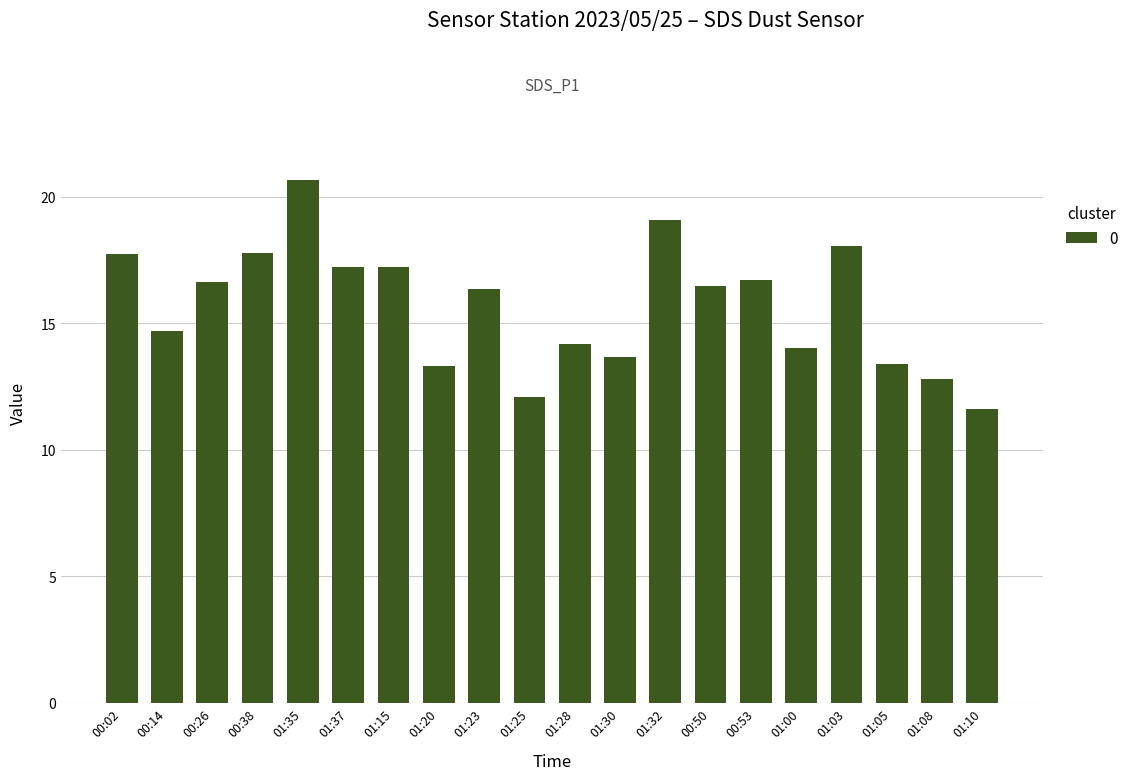

The chart shows a value of 16.6 at 00:26. True or false?

True